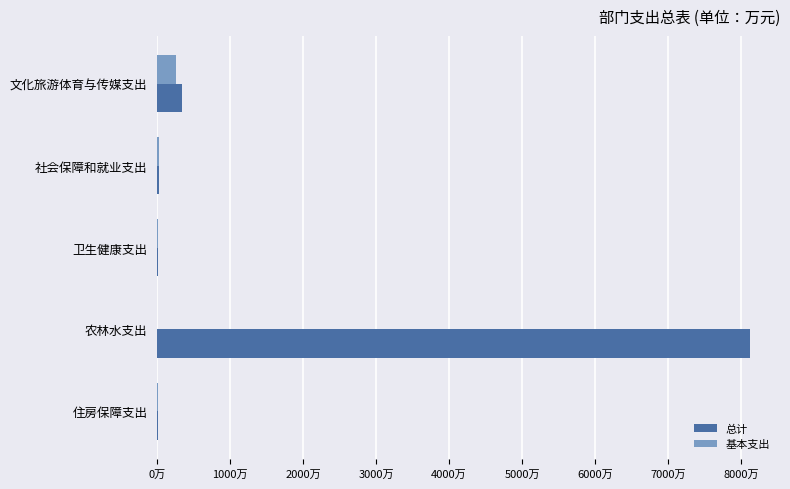

What is the sum of all 基本支出 values?

304.7